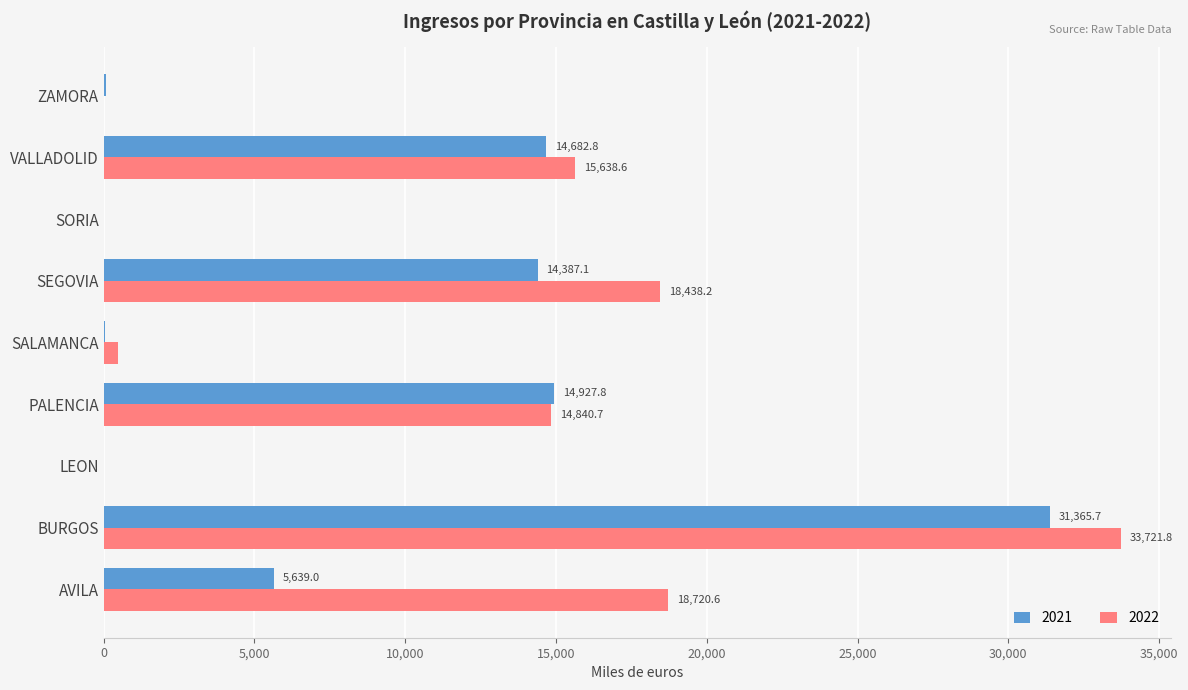

Which series changed the most between AVILA and SEGOVIA?

2021